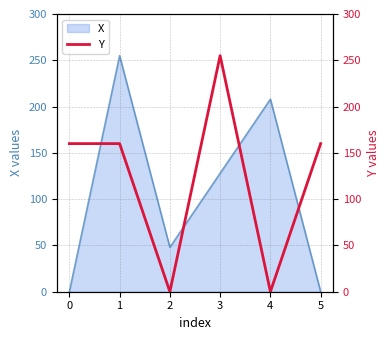

The value of X at 1 is 428. True or false?

False